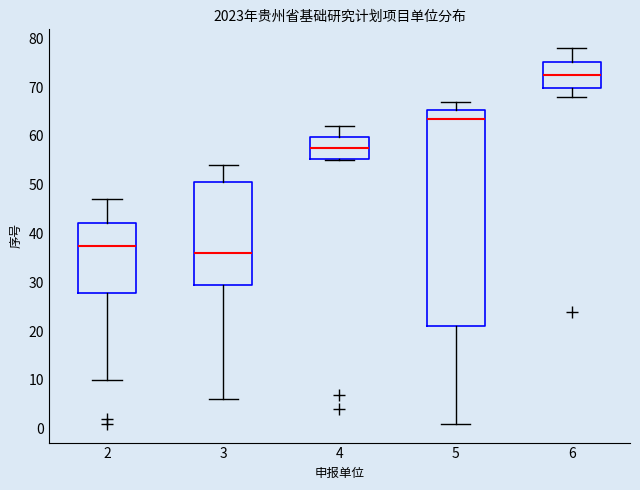

Where does the median line of the box at x = 6 sit on the y-axis? The values are not printed on the chart, so give them approximately, as read against the axis.

73